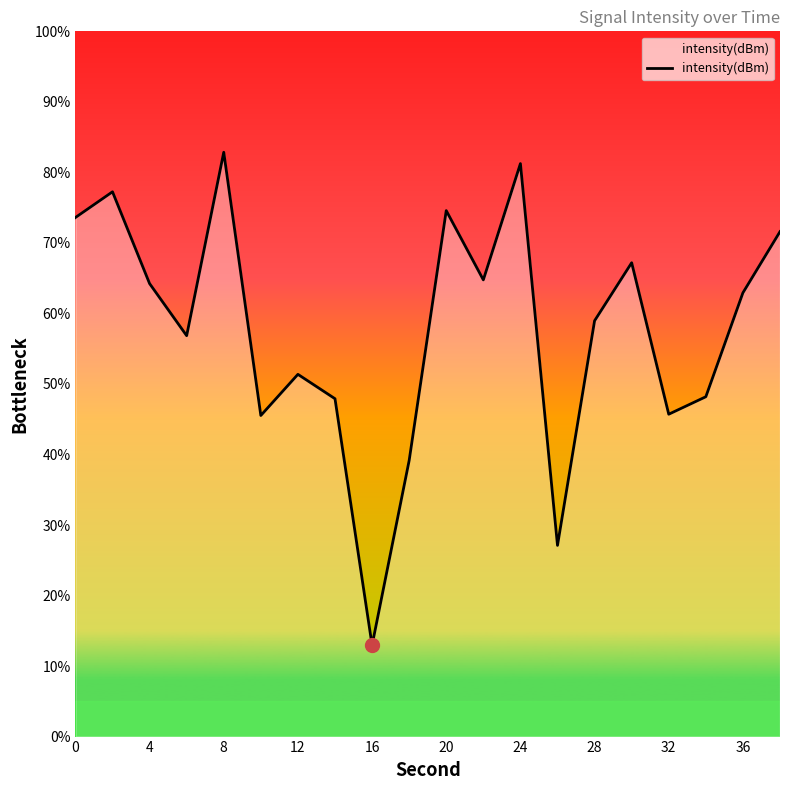

What is the smallest value displayed?

12.9